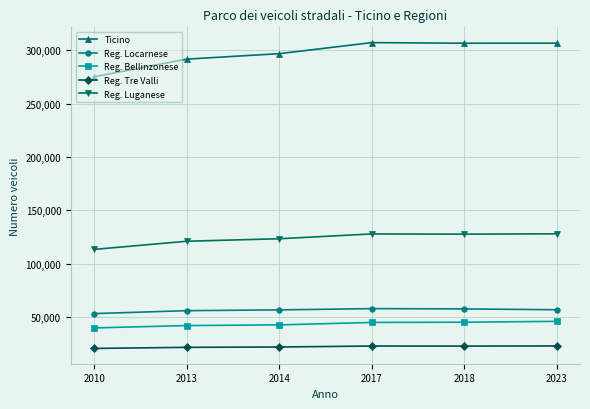

True or false: Reg. Luganese and Ticino cross at least once.

False